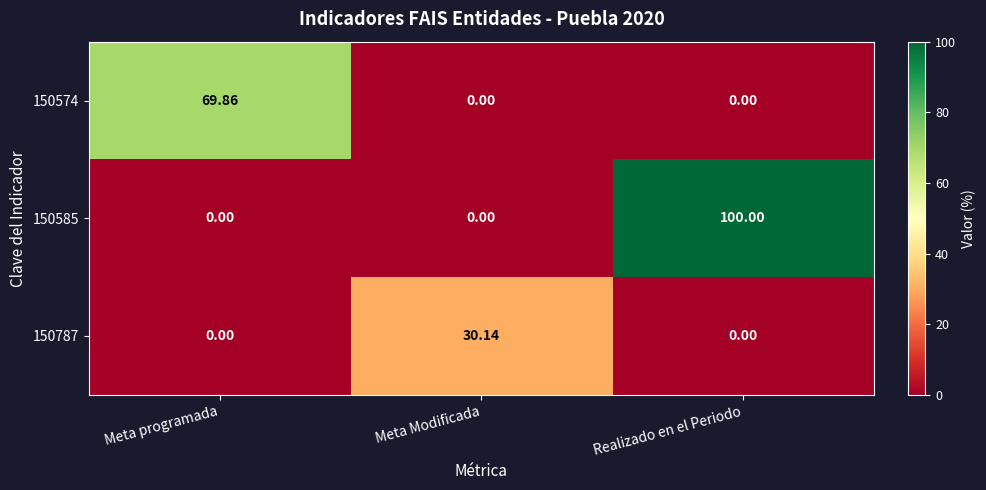

What is the total value across all series at Realizado en el Periodo?

100.0